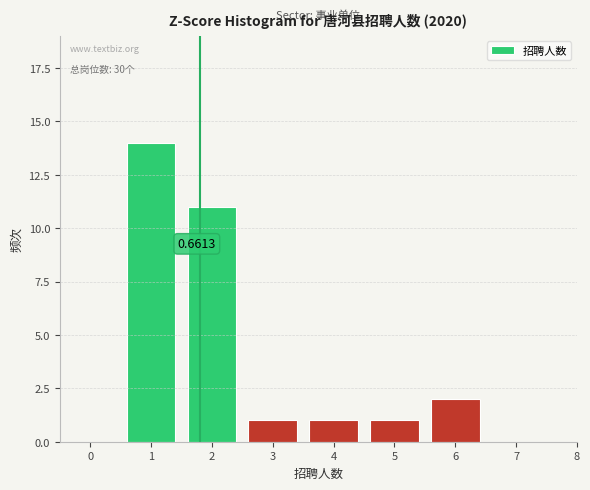

Approximately how many times larger is the value at 1 compared to 2?

1.3